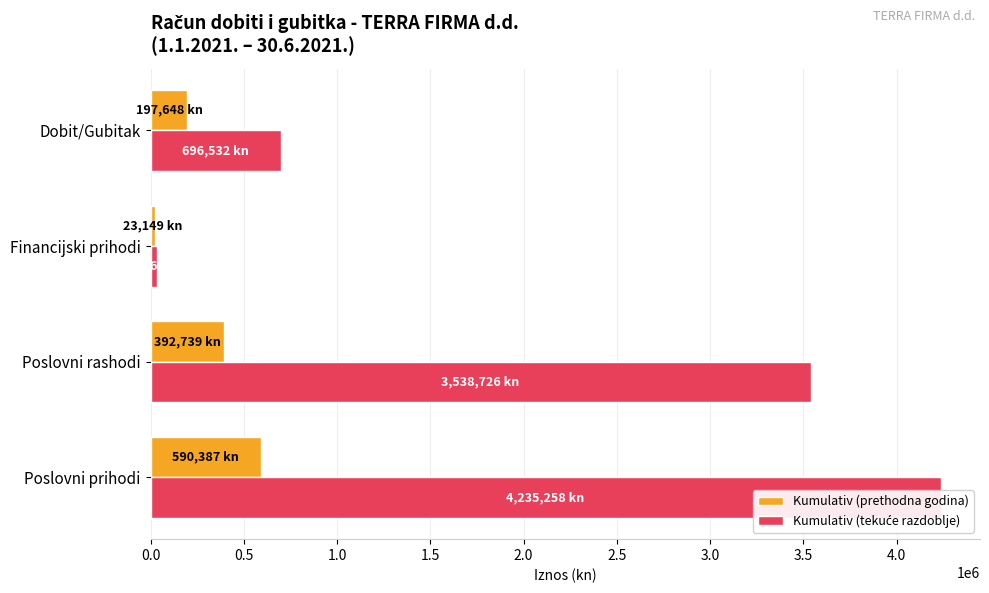

Between Poslovni prihodi and Financijski prihodi, which series saw the biggest shift?

Kumulativ (tekuće razdoblje)